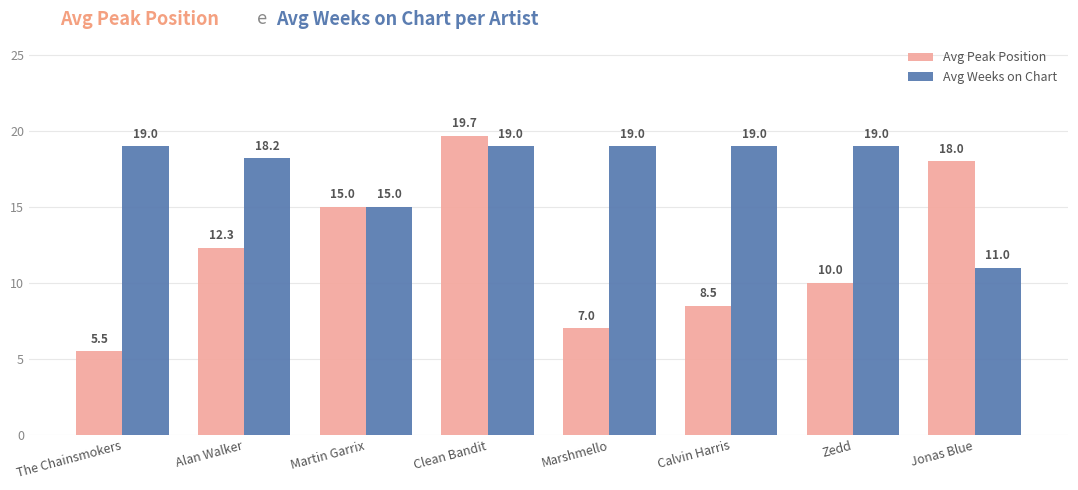

What is the minimum value for Avg Weeks on Chart?

11.0